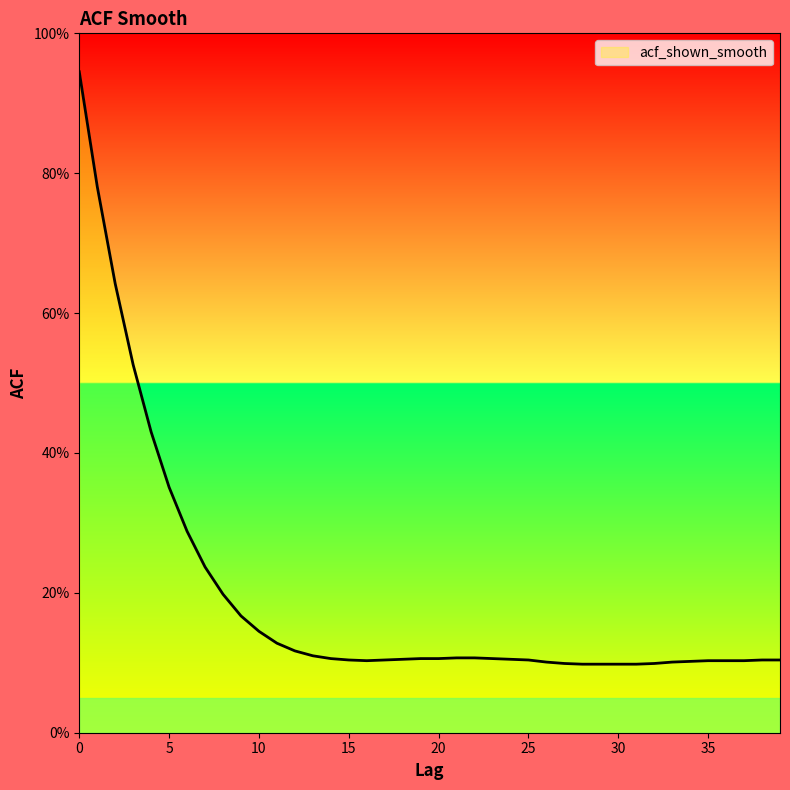

Reading right to left, list all the values displayed in this chart.

39=0.1	38=0.1	37=0.1	36=0.1	35=0.1	34=0.1	33=0.1	32=0.1	31=0.1	30=0.1	29=0.1	28=0.1	27=0.1	26=0.1	25=0.1	24=0.1	23=0.1	22=0.1	21=0.1	20=0.1	19=0.1	18=0.1	17=0.1	16=0.1	15=0.1	14=0.1	13=0.1	12=0.1	11=0.1	10=0.1	9=0.2	8=0.2	7=0.2	6=0.3	5=0.4	4=0.4	3=0.5	2=0.6	1=0.8	0=0.9